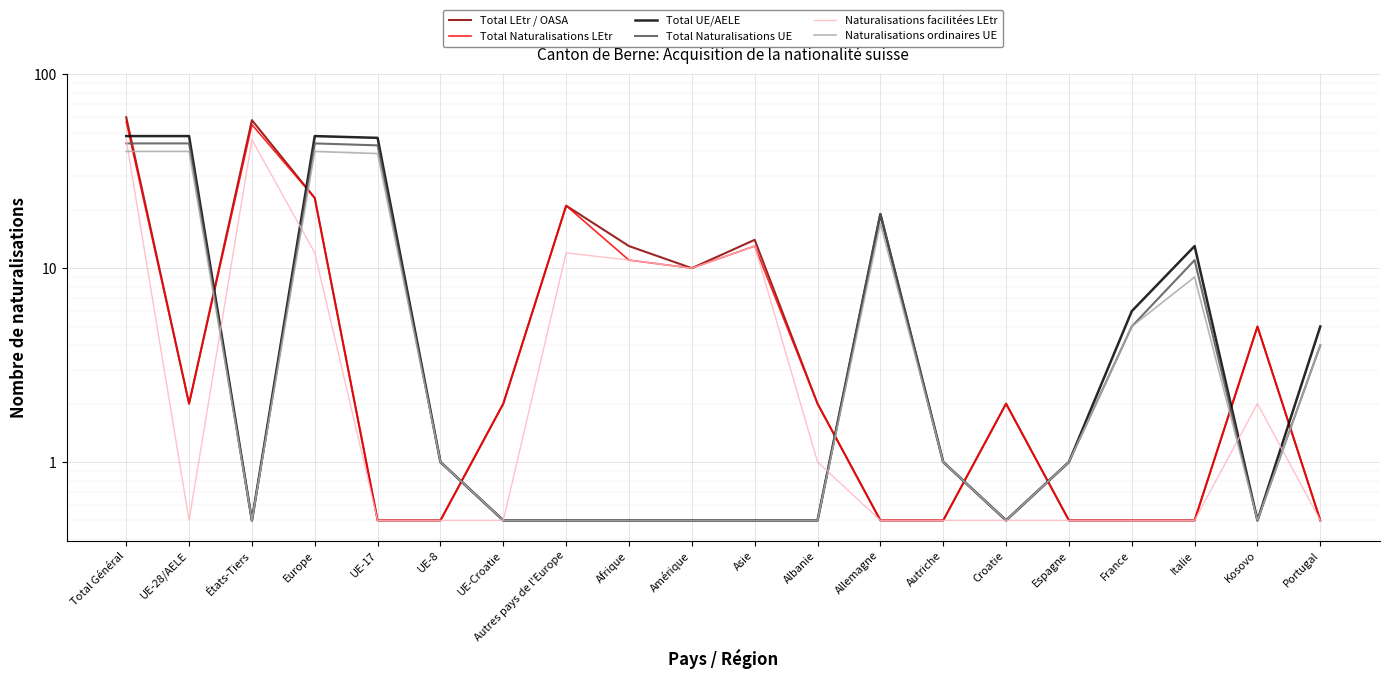

The Total Naturalisations UE series shows 1.0 at Espagne. True or false?

True